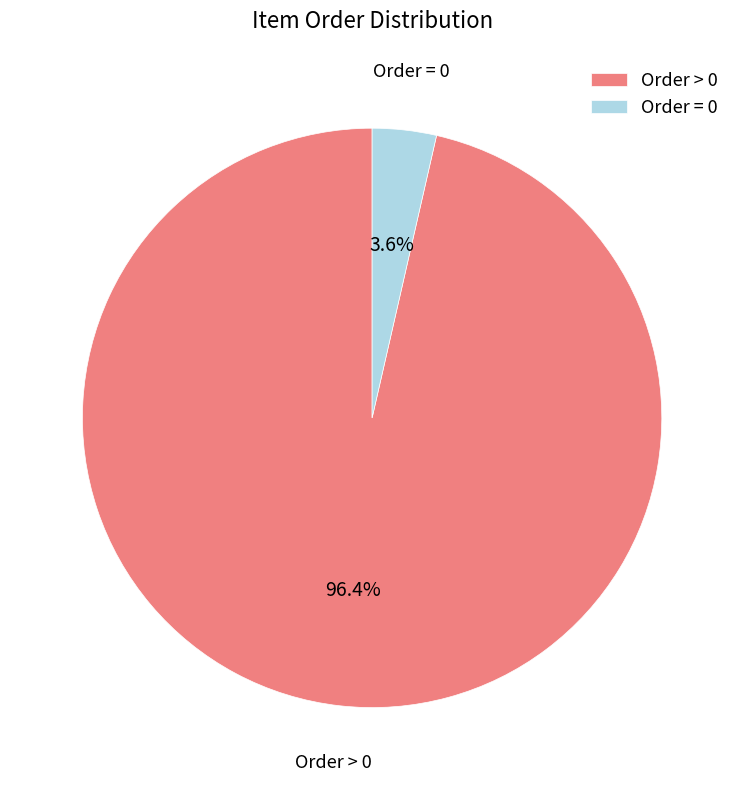

Is there any slice that represents more than half of the pie?

Yes